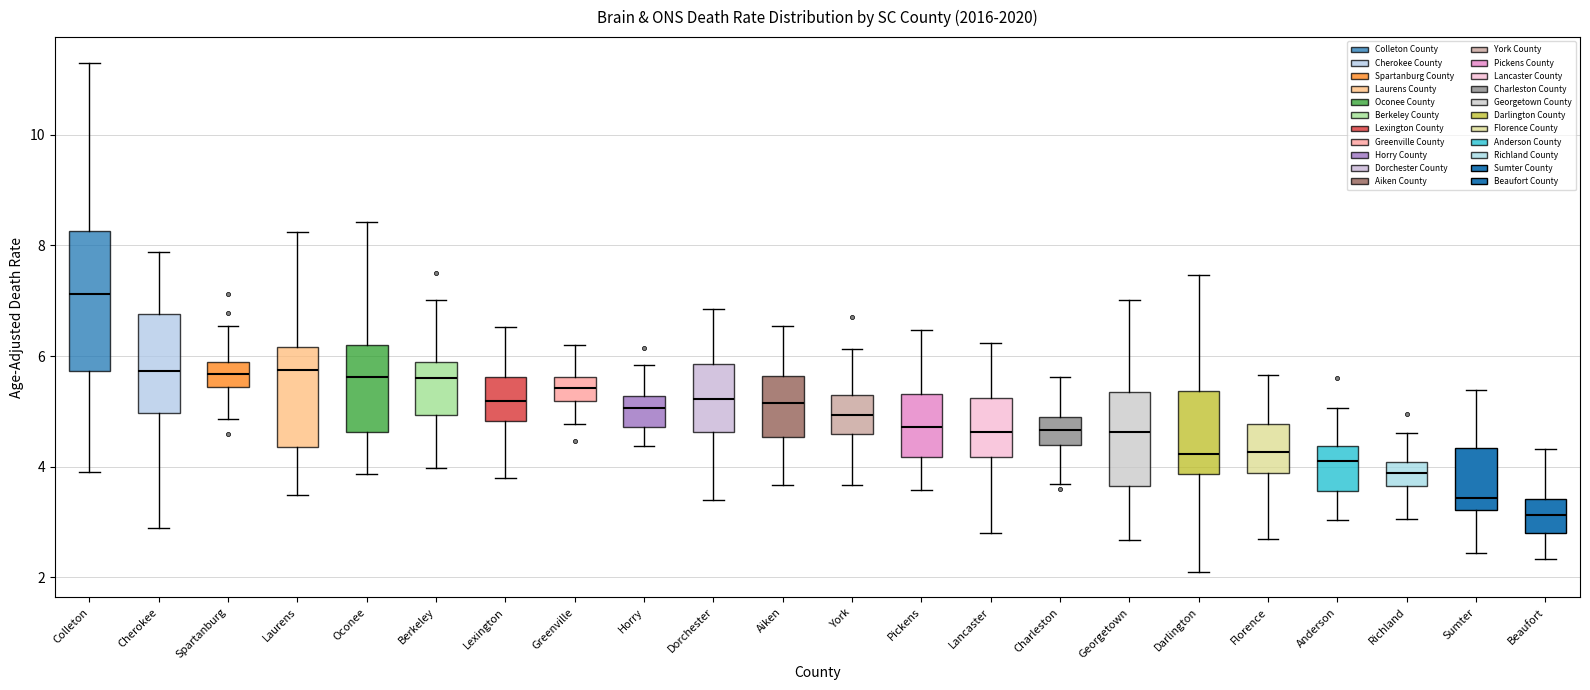

Which box has the highest median line?

Colleton